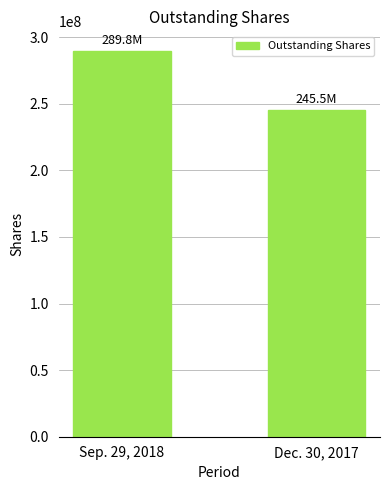

What is the difference between the maximum and minimum values?

44333545